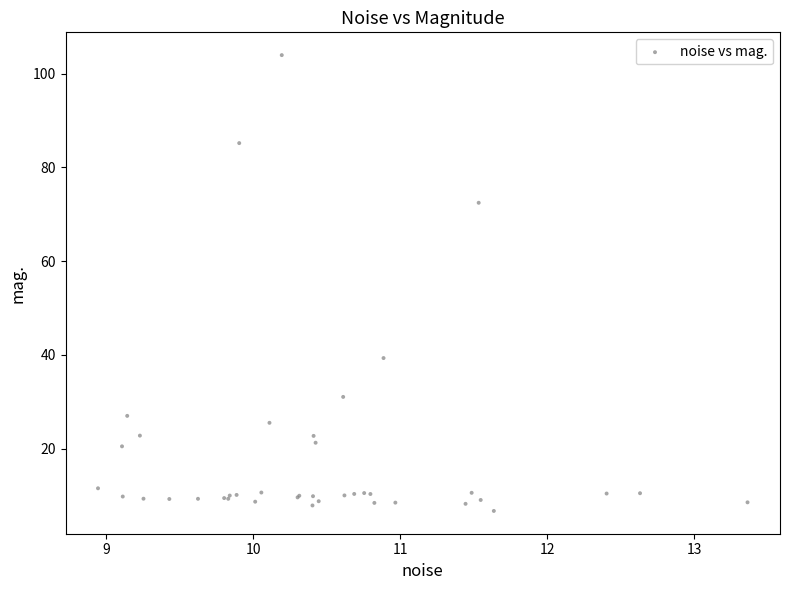

What Y value in the scatter plot is closest to 55?

39.3